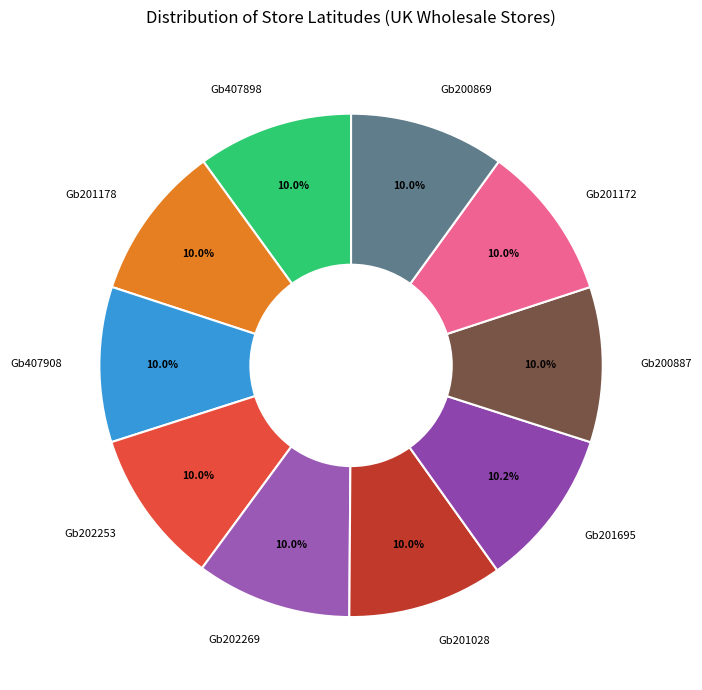

How many slices are in this pie chart?

10